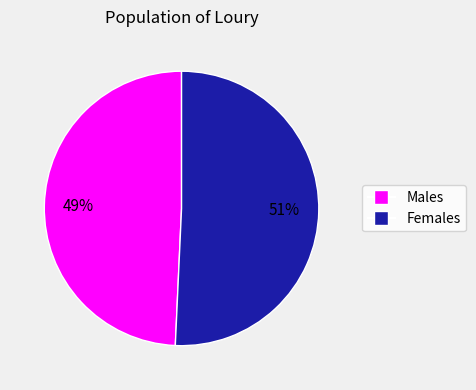

To the nearest percent, what is the average slice percentage?

50%